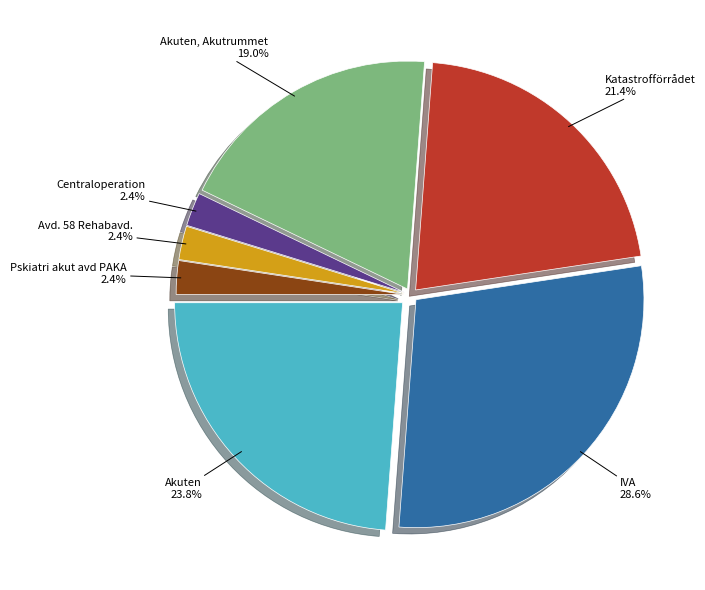

Is there any slice that represents more than half of the pie?

No